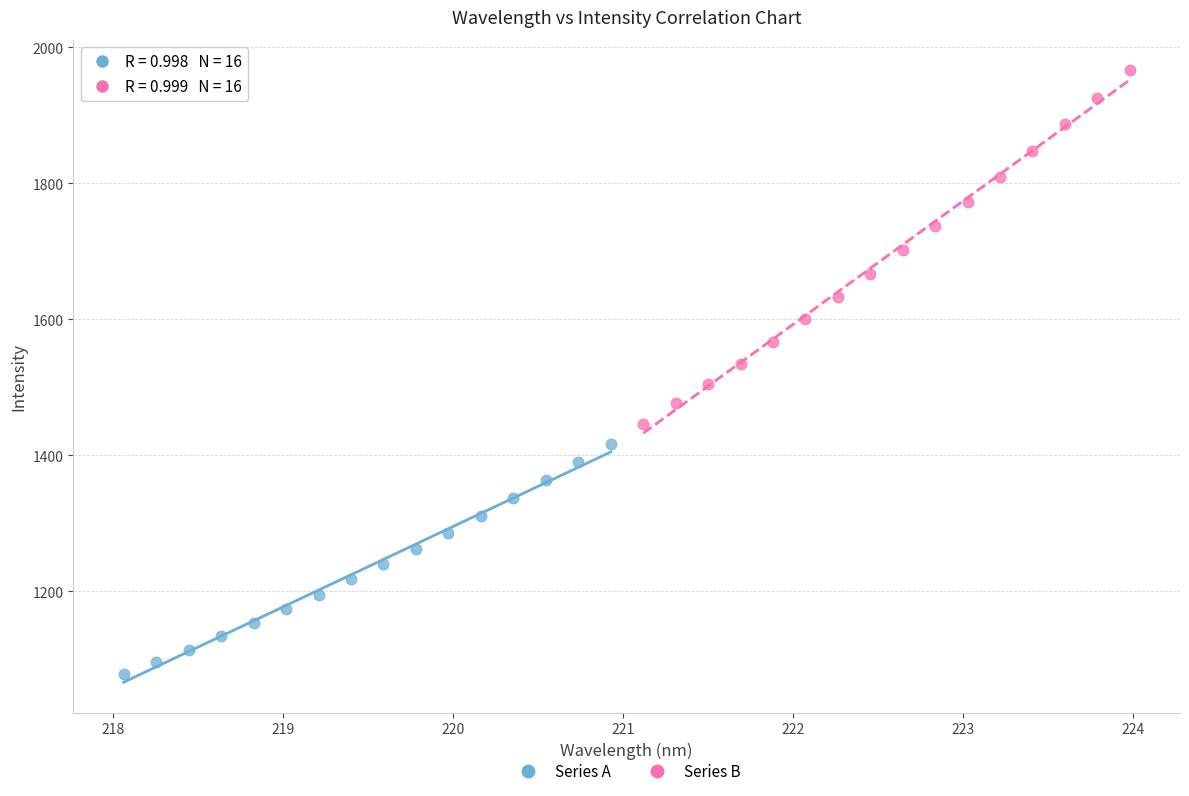

Which series contains the highest Y value?

Series B